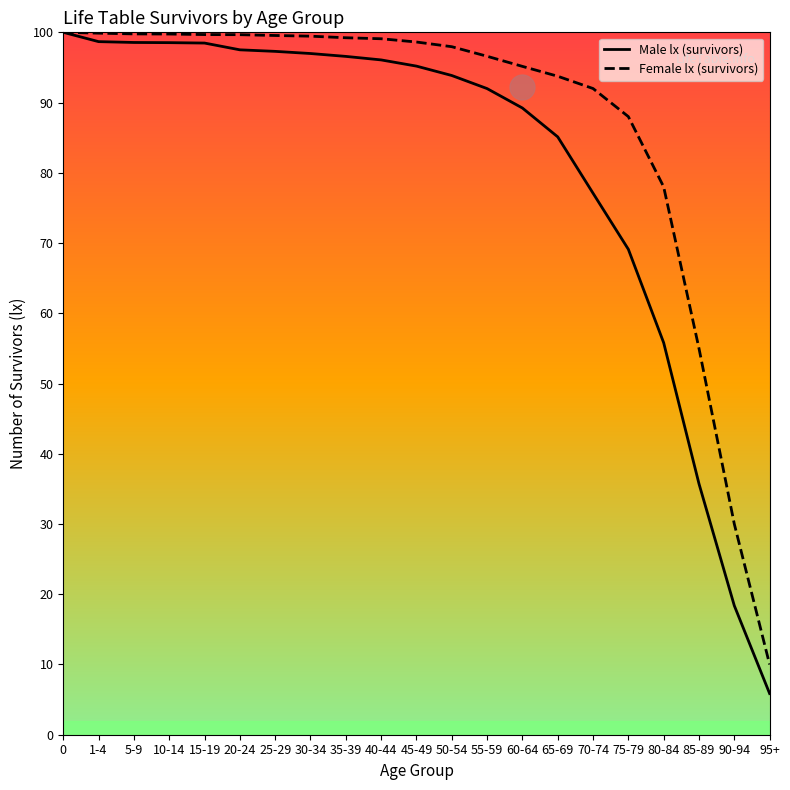

Which label corresponds to the smallest value in the chart?

95+